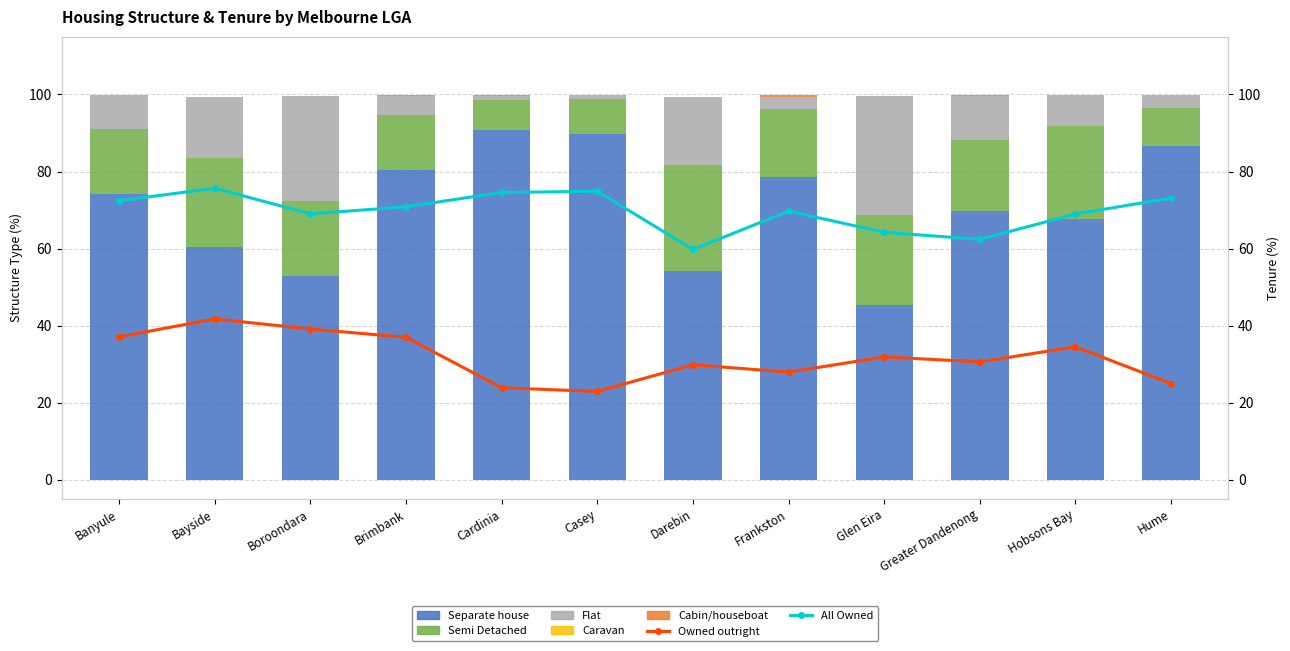

Where is Separate house nearest to the value 67?

Hobsons Bay